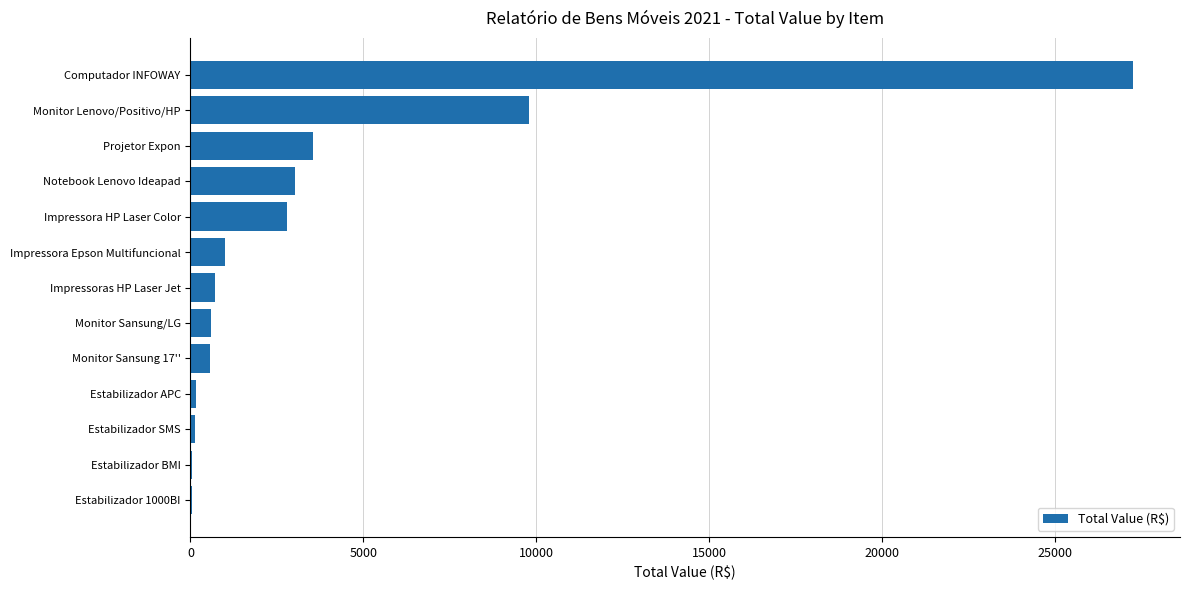

At which label is the value closest to 13647?

Monitor Lenovo/Positivo/HP